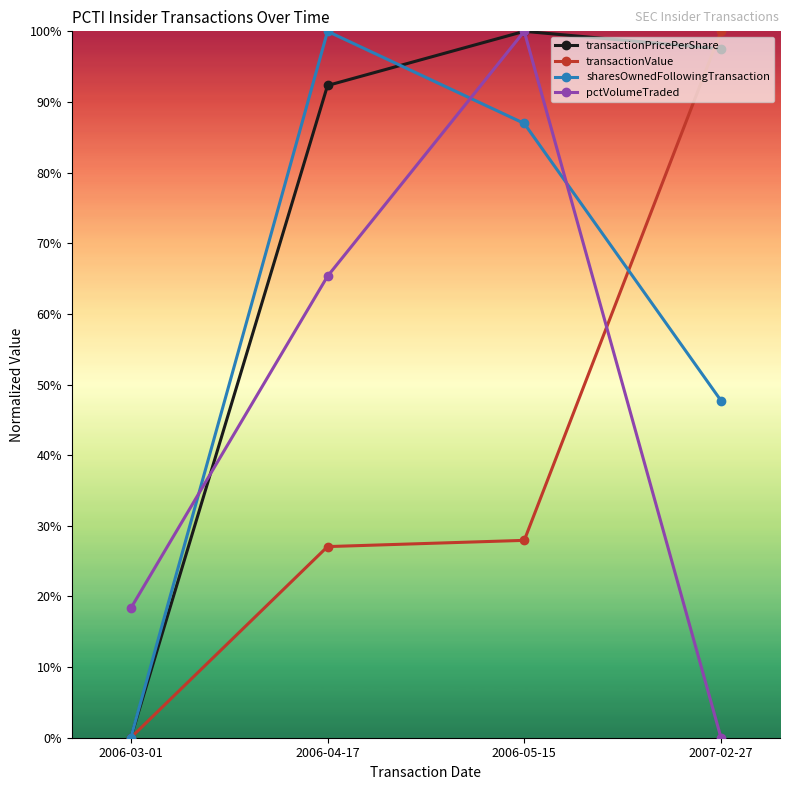

What are all the series names shown in the legend?

transactionPricePerShare, transactionValue, sharesOwnedFollowingTransaction, pctVolumeTraded